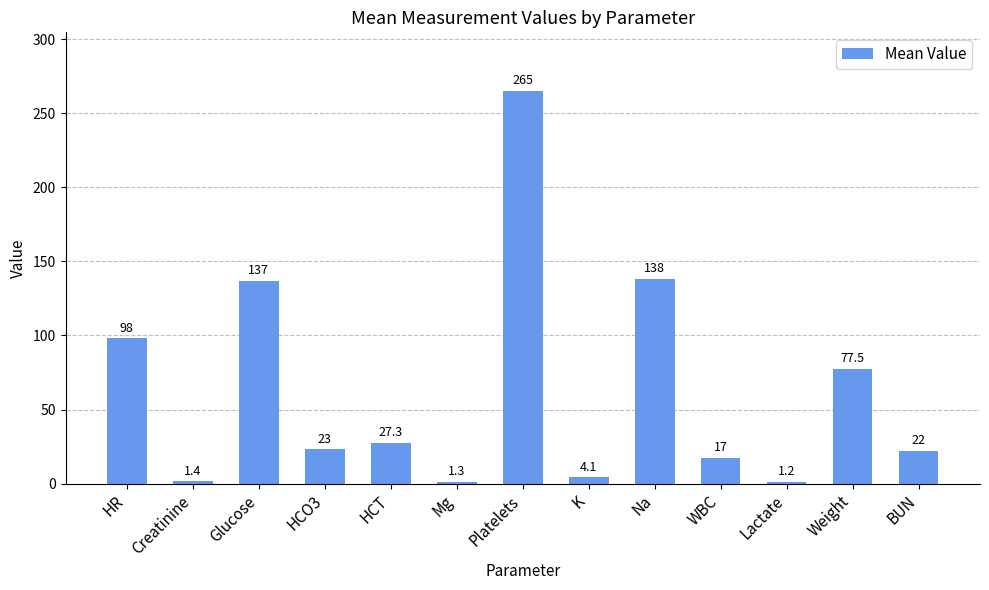

How many values are below 23?

6